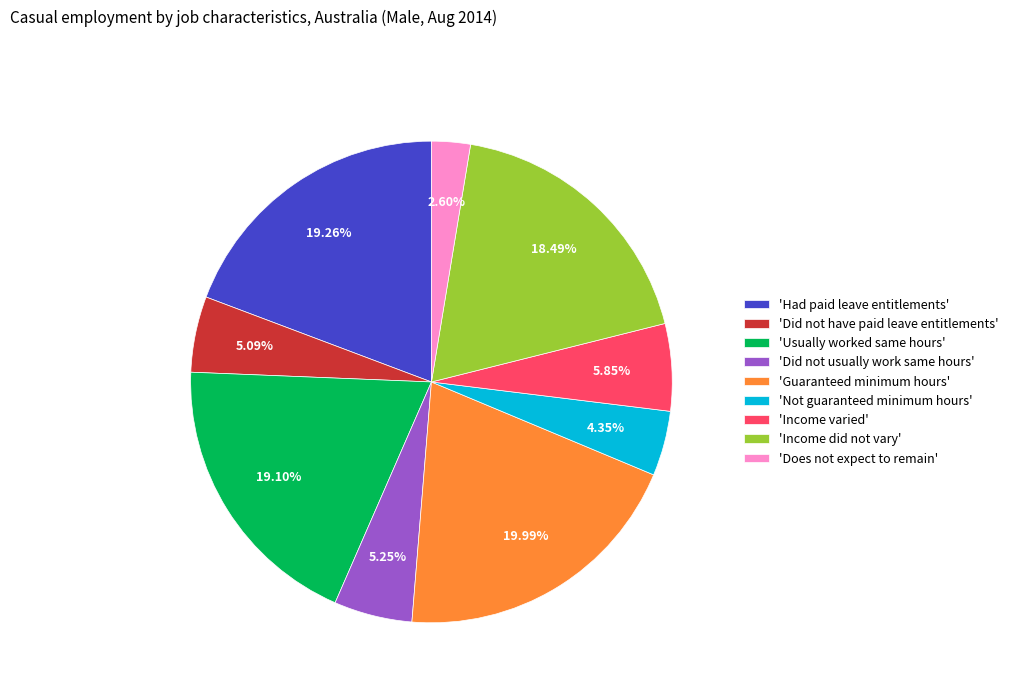

Approximately how many times larger is the value at 'Income varied' compared to 'Usually worked same hours'?

0.3